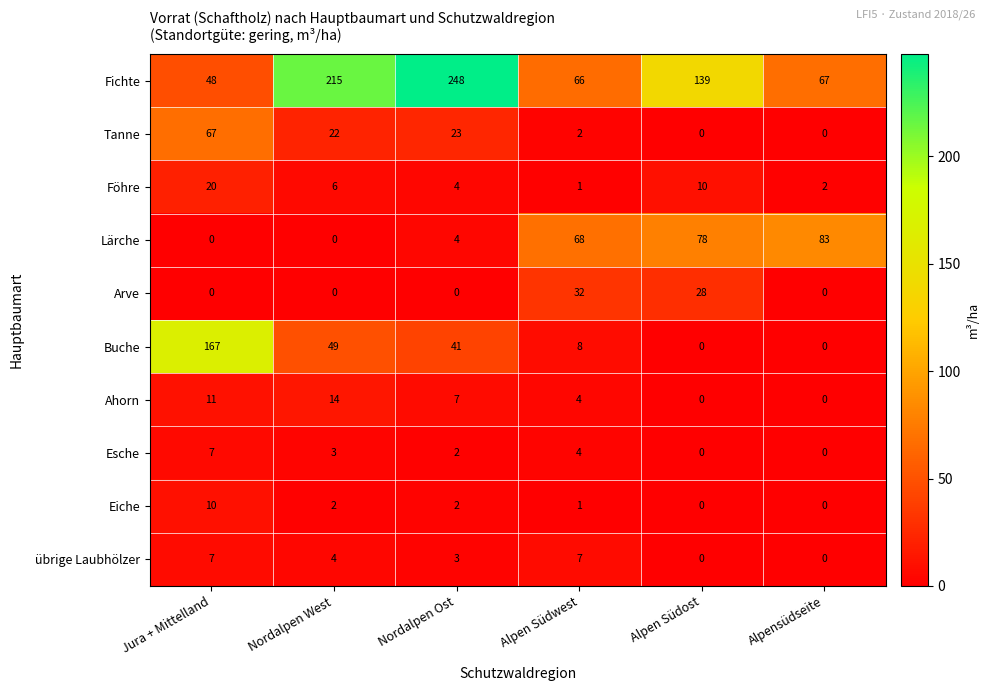

The value of Eiche at Alpen Südost is 0. True or false?

True